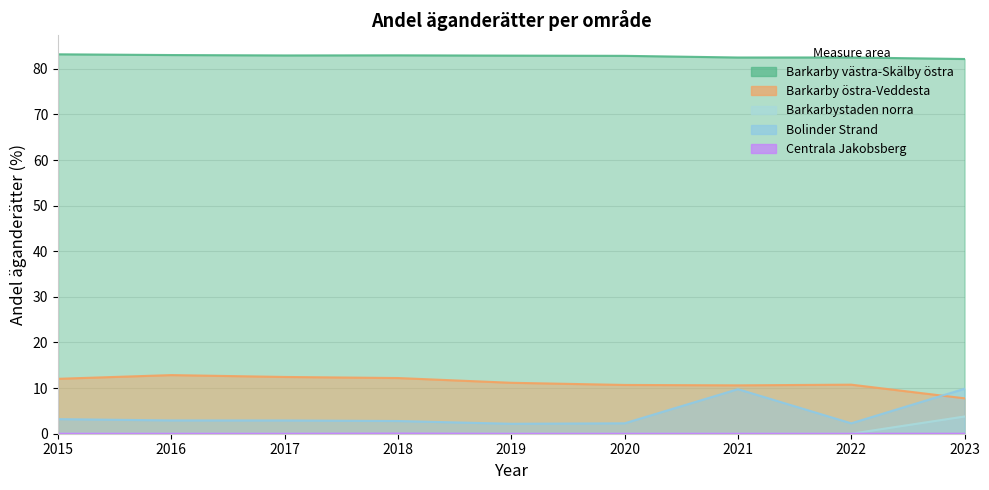

How many values in the Barkarby östra-Veddesta series exceed 11?

5